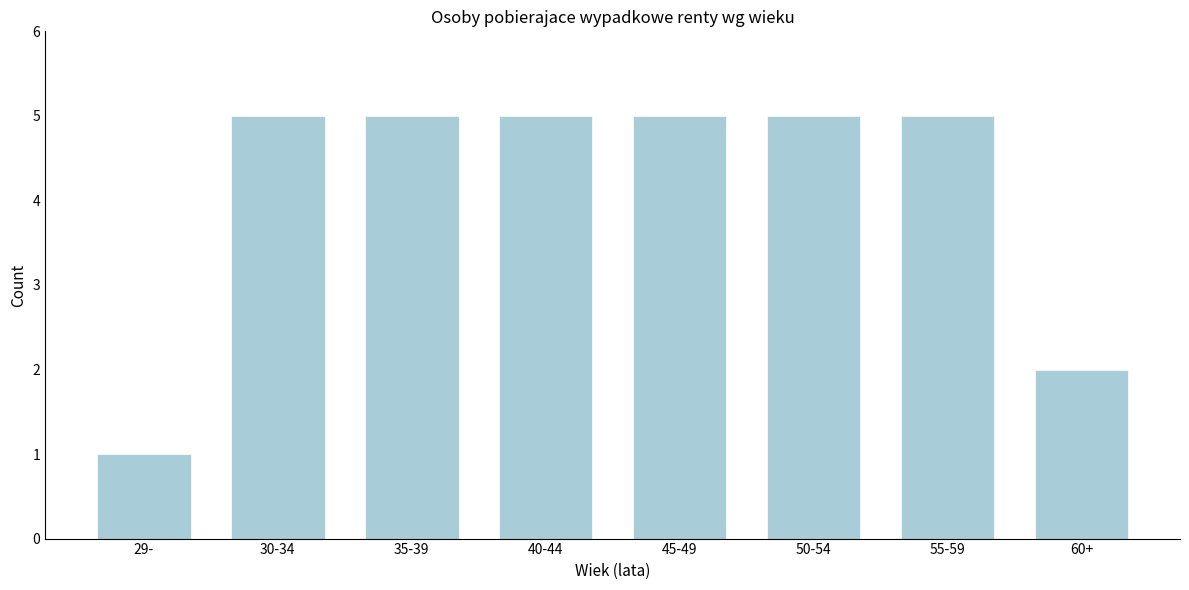

Reading left to right, extract all data points from this chart.

1	5	5	5	5	5	5	2